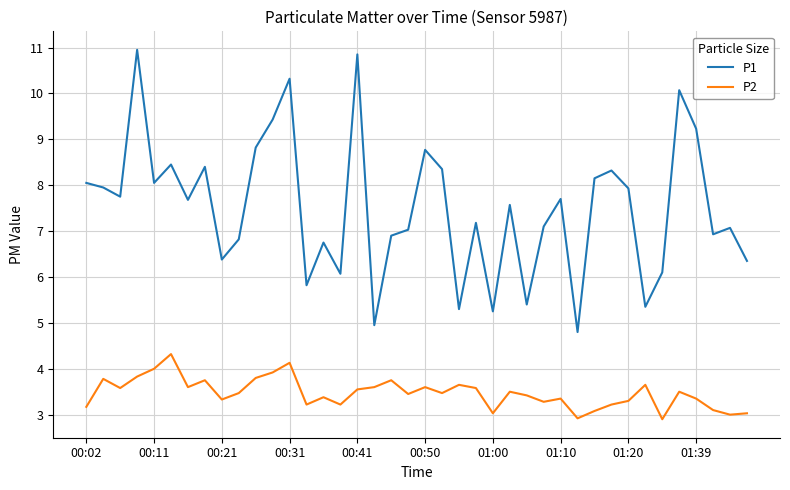

Rank the series by their maximum value, from highest to lowest.

P1, P2